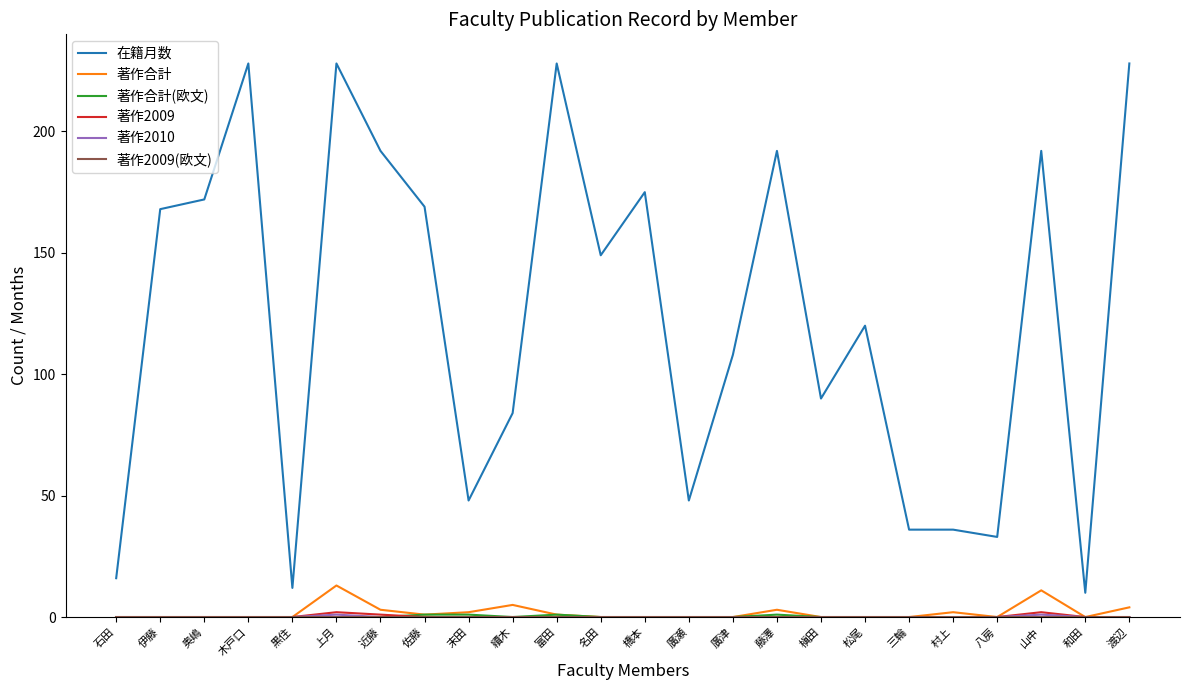

The value of 在籍月数 at 木戸口 is 228. True or false?

True